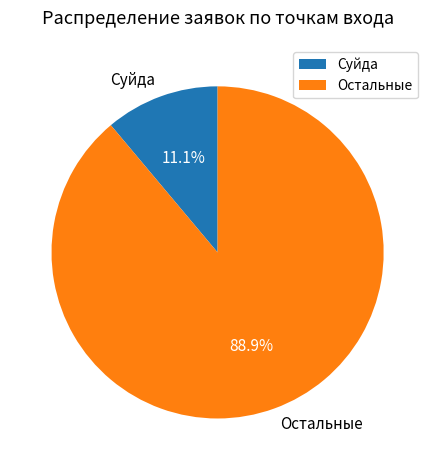

What is the total percentage of Остальные and Суйда?

100.0%